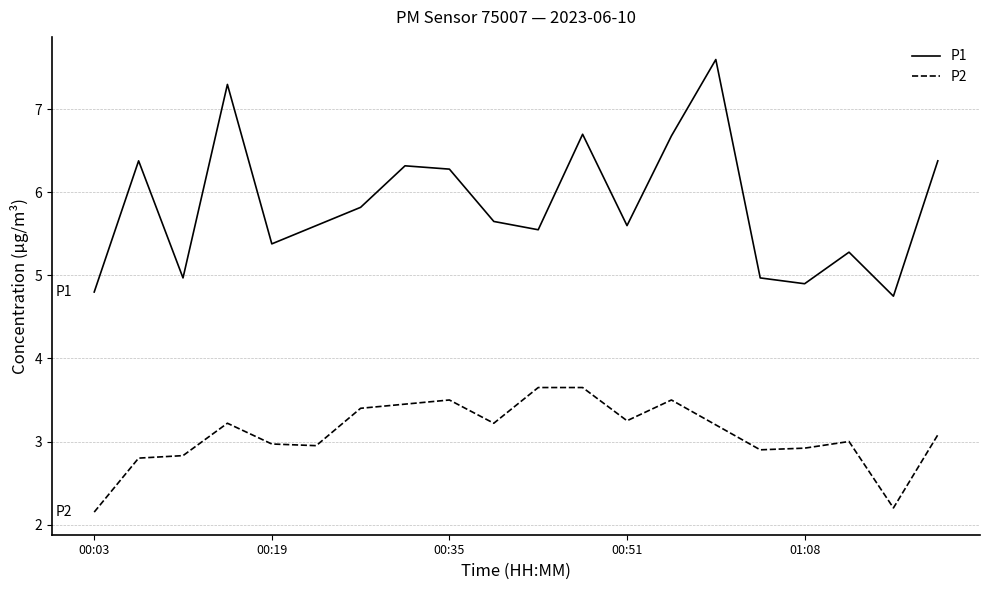

At how many categories does at least one series exceed 4?

20